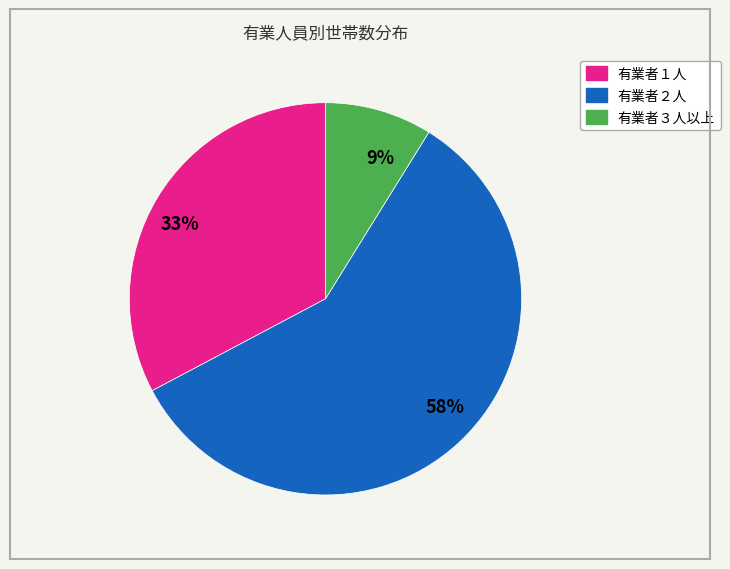

The 33% slice represents 24% of the pie. True or false?

False